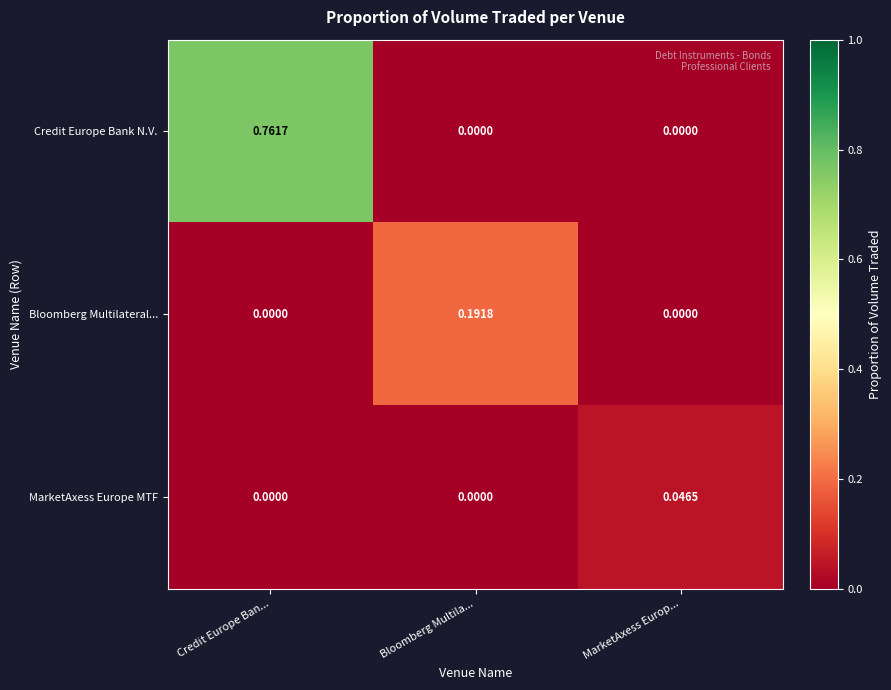

How many data points does each series have?

3